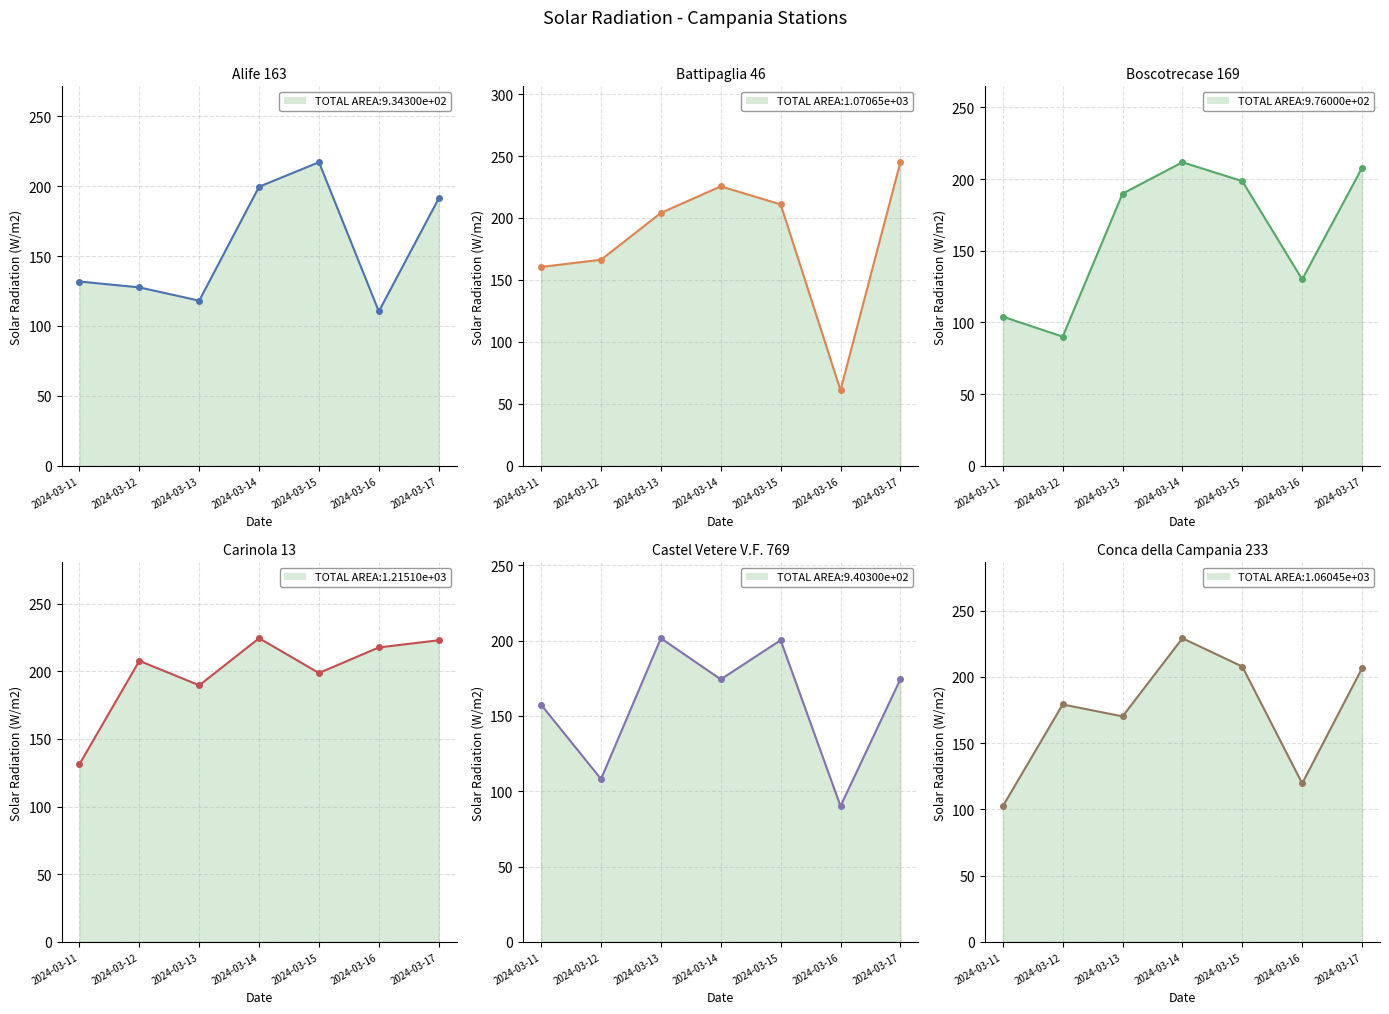

How many lines are shown in the chart?

6